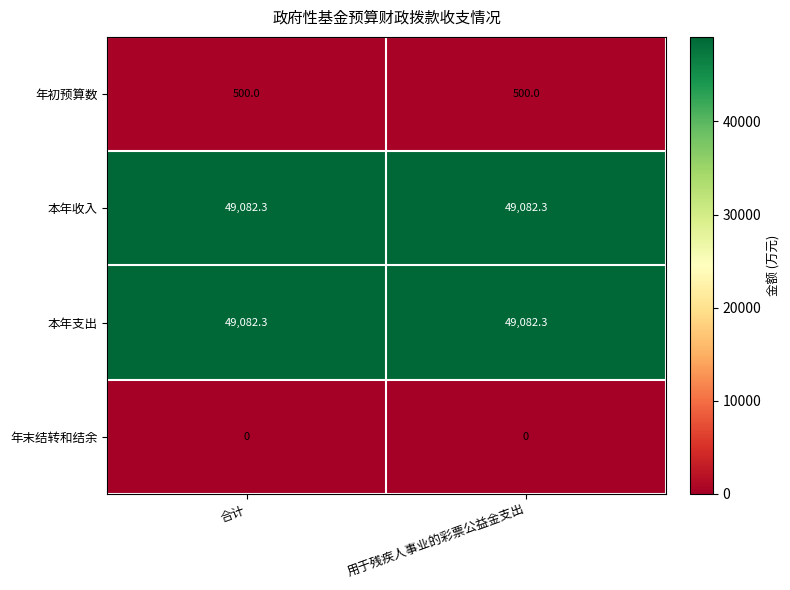

What is the sum of all 年初预算数 values?

1000.0